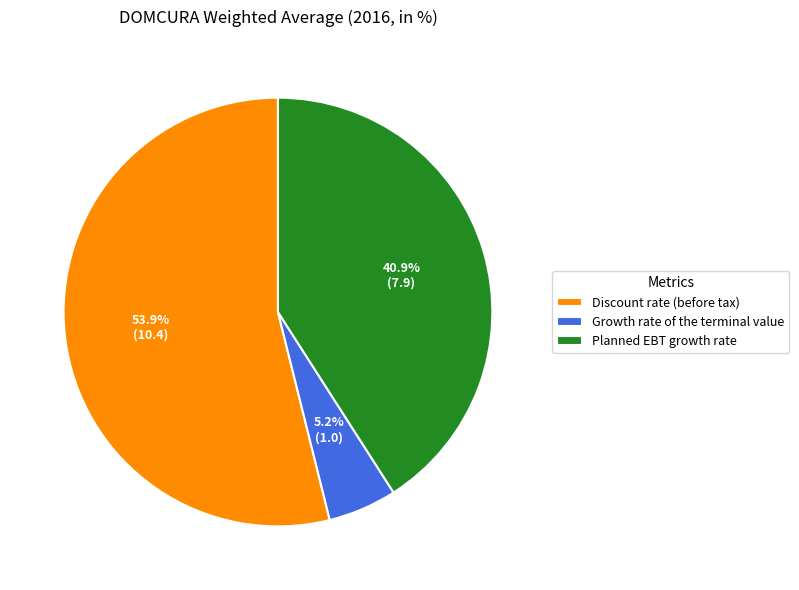

Between Growth rate of the terminal value and Discount rate (before tax), which is larger?

Discount rate (before tax)